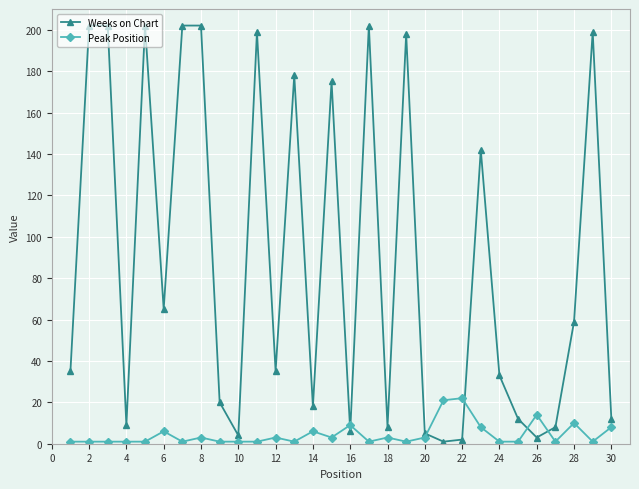

What is the highest value of the Peak Position series?

22